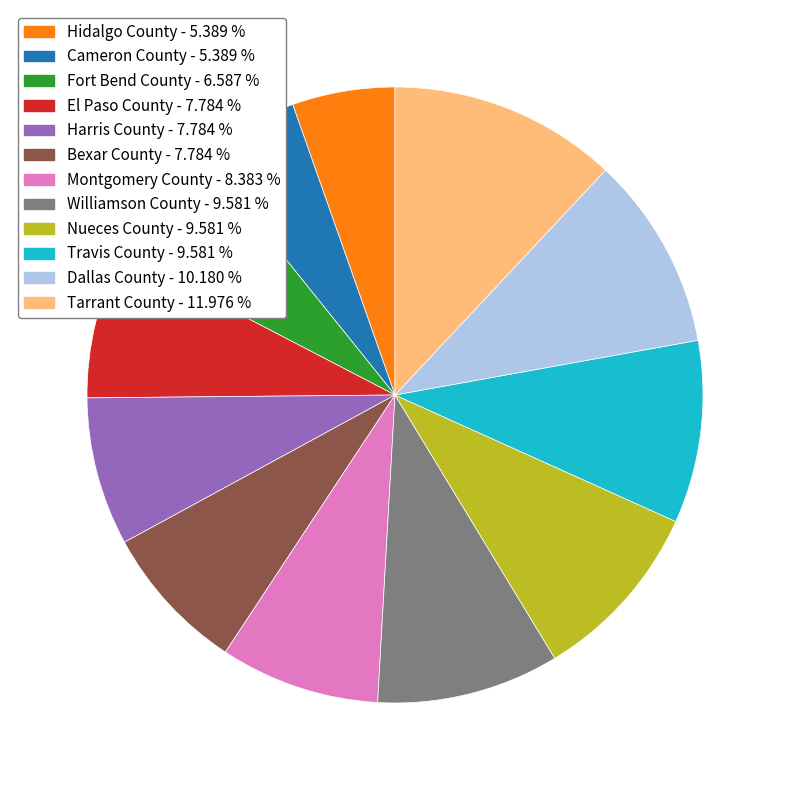

What is the largest slice in the pie chart?

Tarrant County